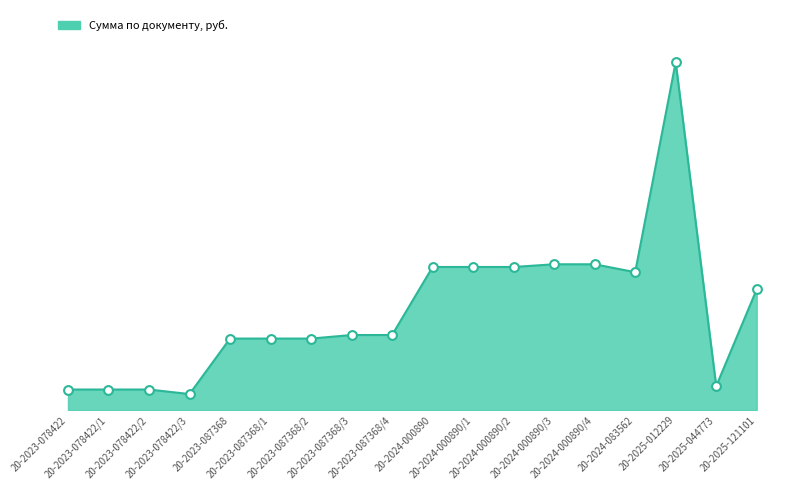

What is the change in value from 20-2024-000890/3 to 20-2024-083562?

-584149.0